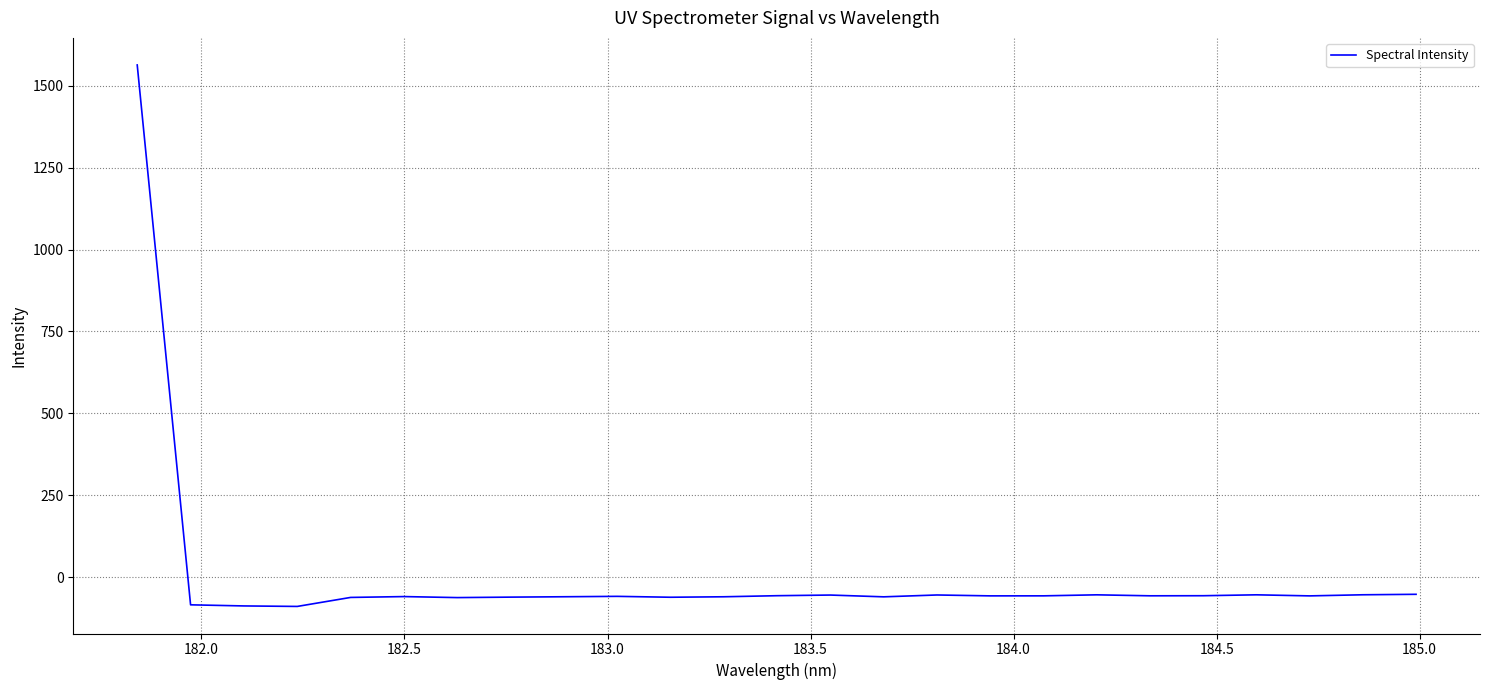

Does the chart have visible grid lines?

Yes